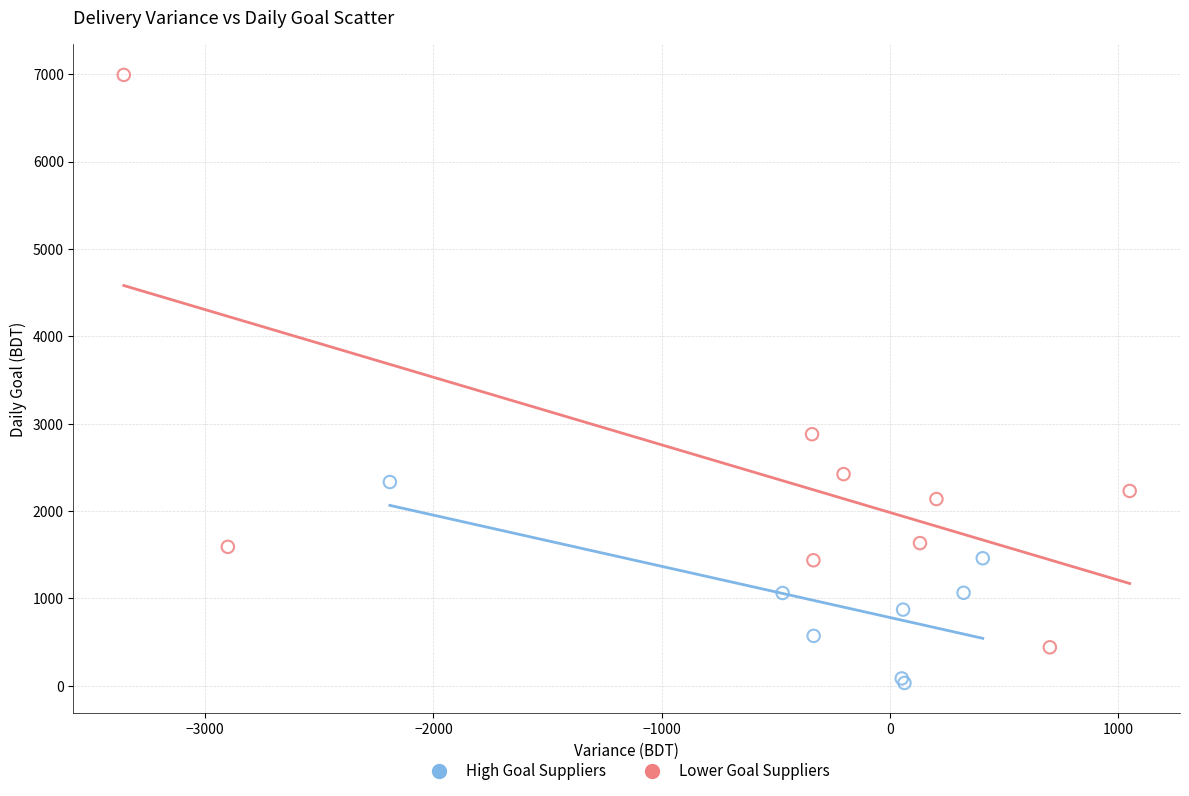

Which series contains the lowest Y value?

High Goal Suppliers